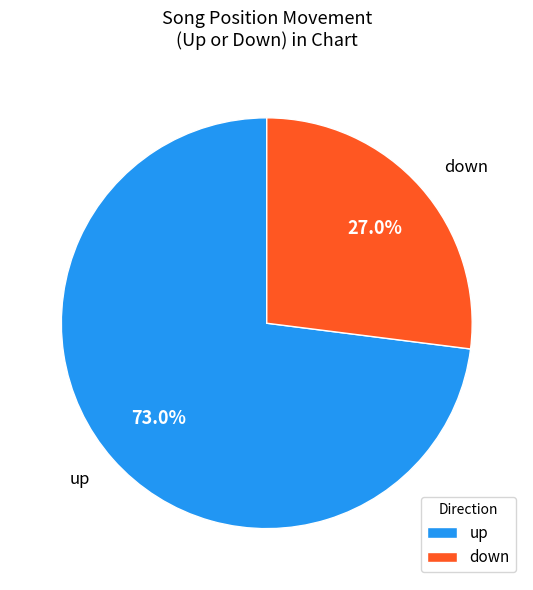

To the nearest percent, what percentage of the pie is down?

27%